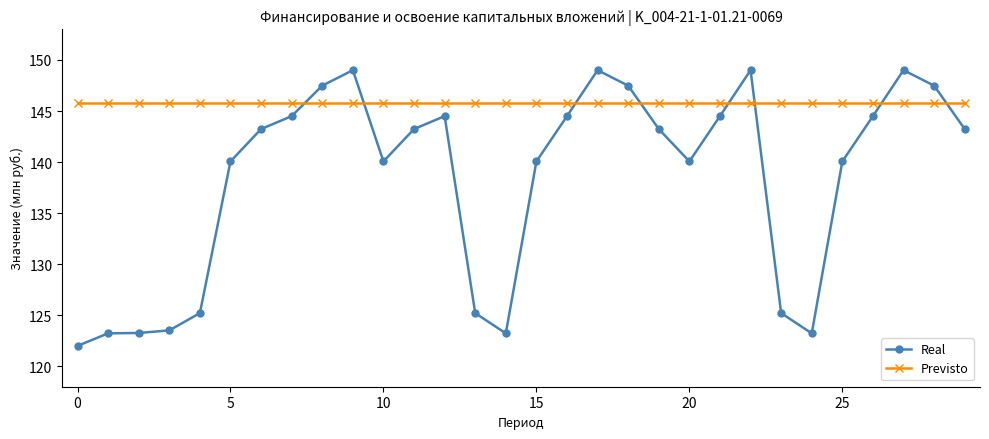

At how many categories does at least one series exceed 135?

30